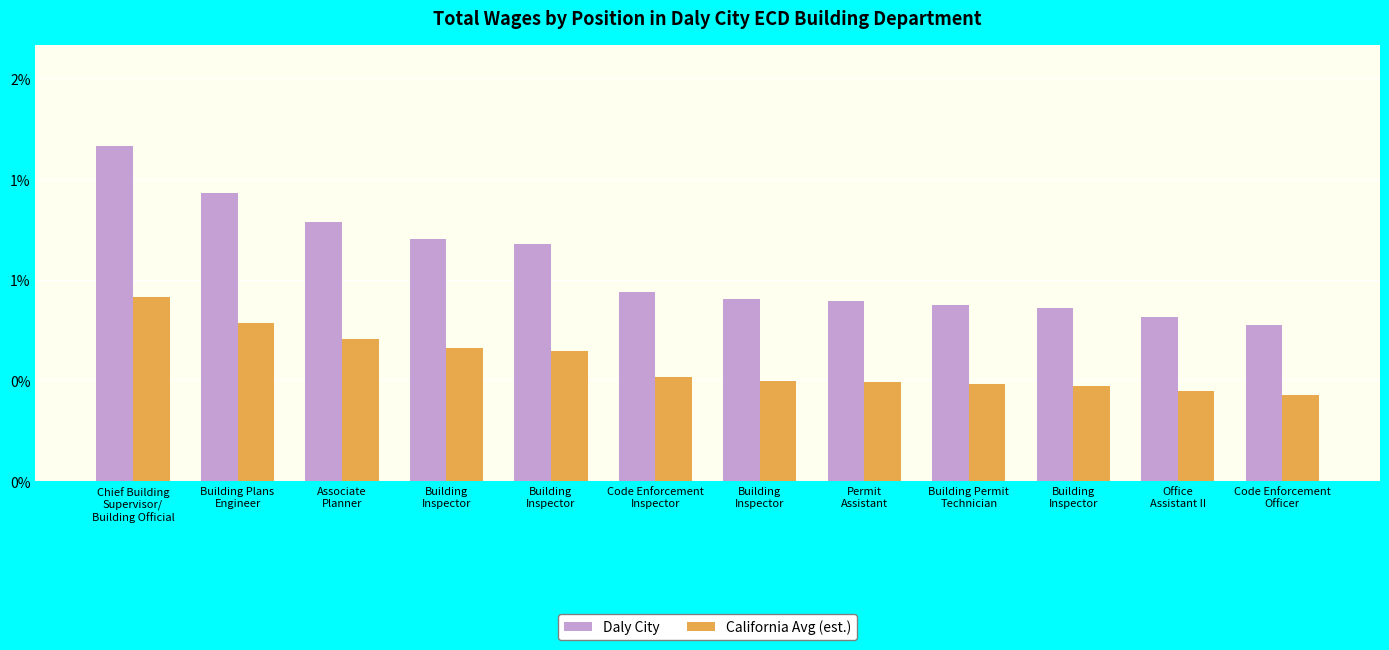

List the series in order of their peak value, highest first.

Daly City, California Avg (est.)